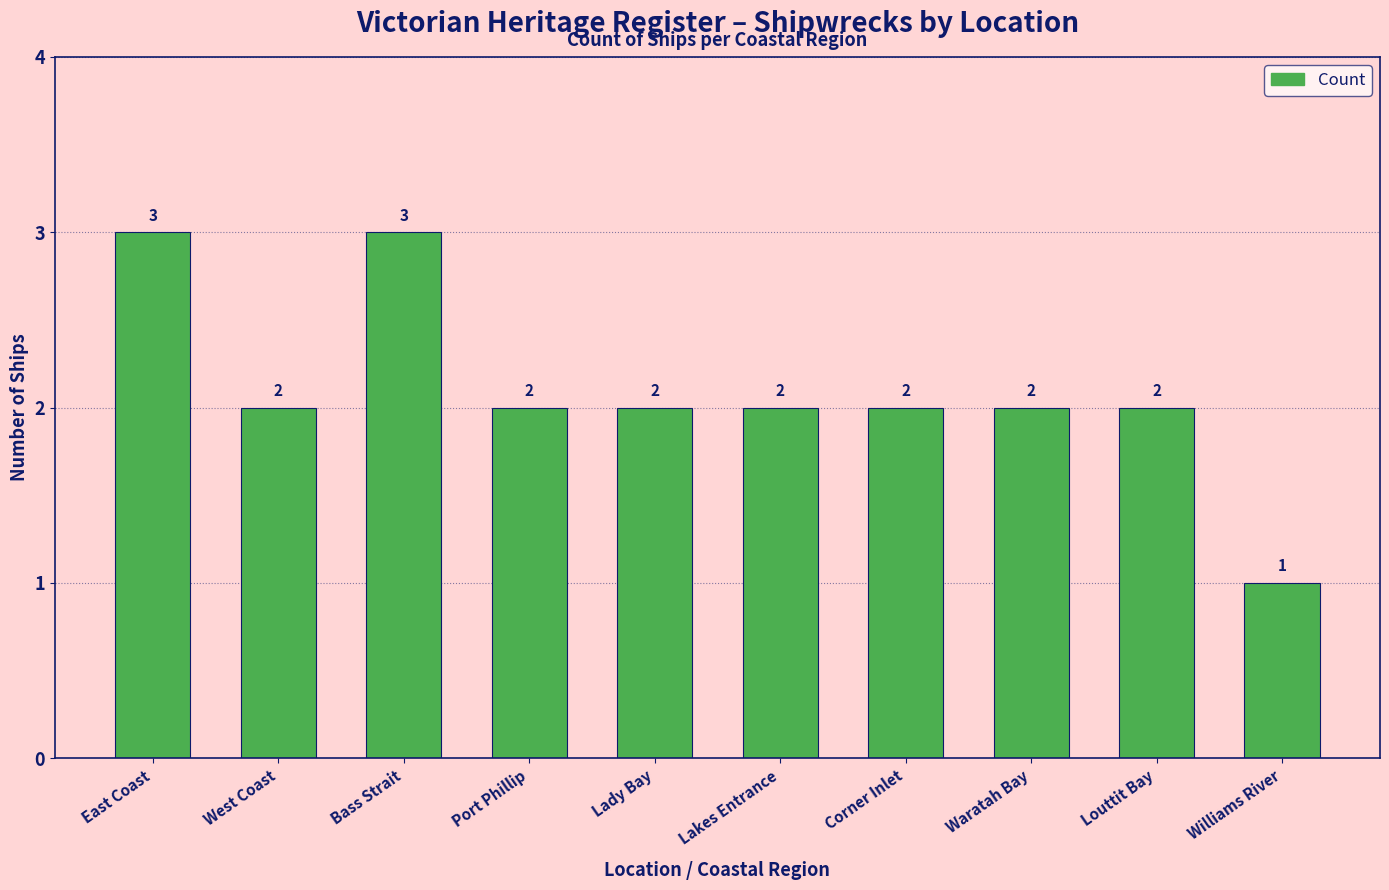

The chart shows a value of 2 at West Coast. True or false?

True